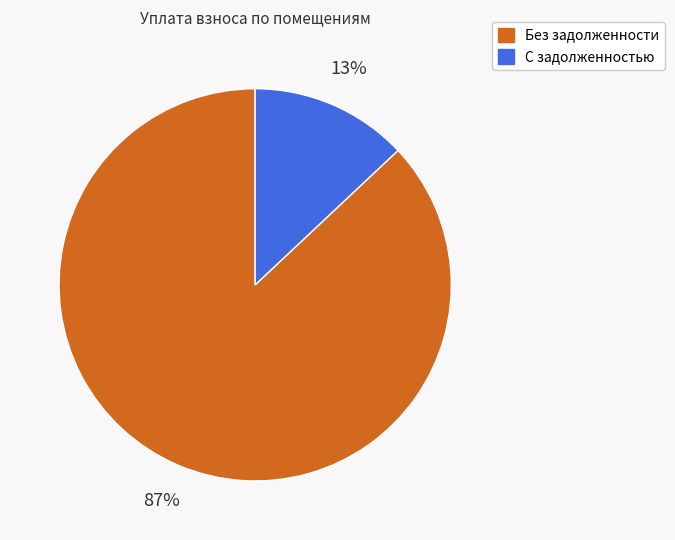

Which category has the smallest portion of the pie?

С задолженностью